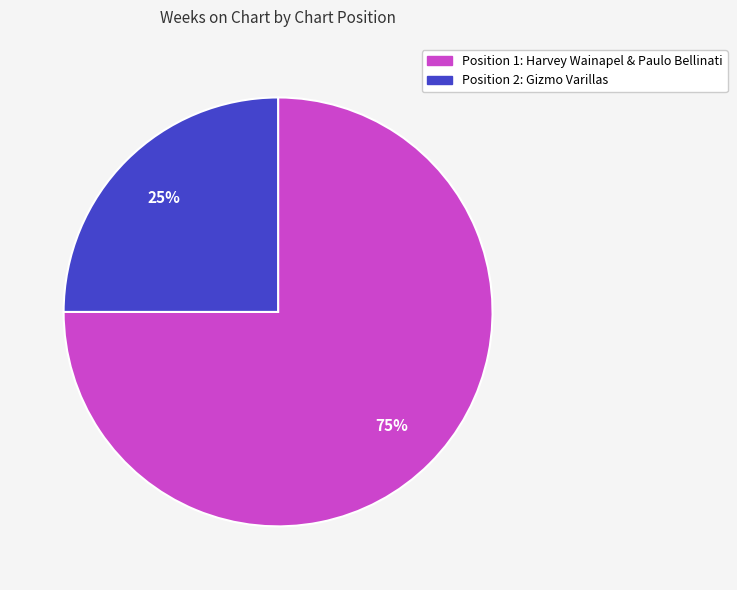

Does any single category account for the majority?

Yes